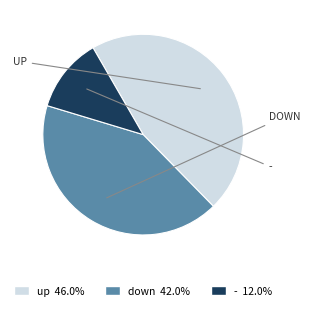

Which slice is the smallest?

-